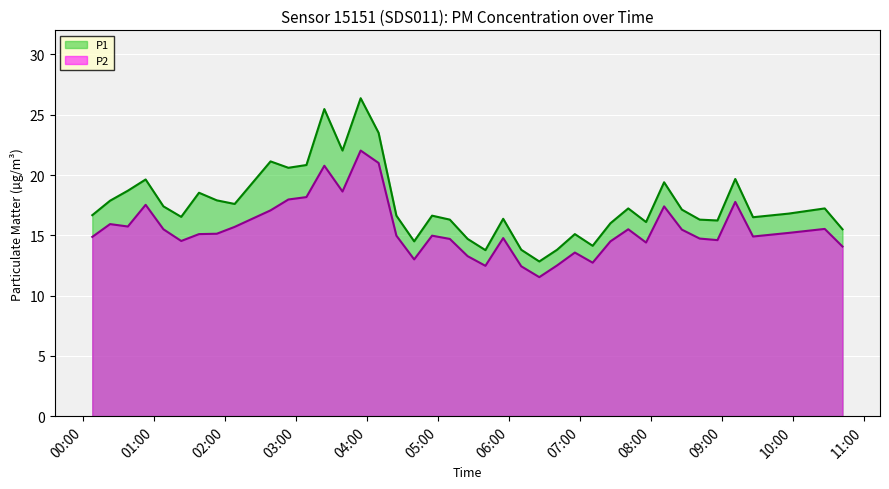

List the series in order of their peak value, highest first.

P1, P2